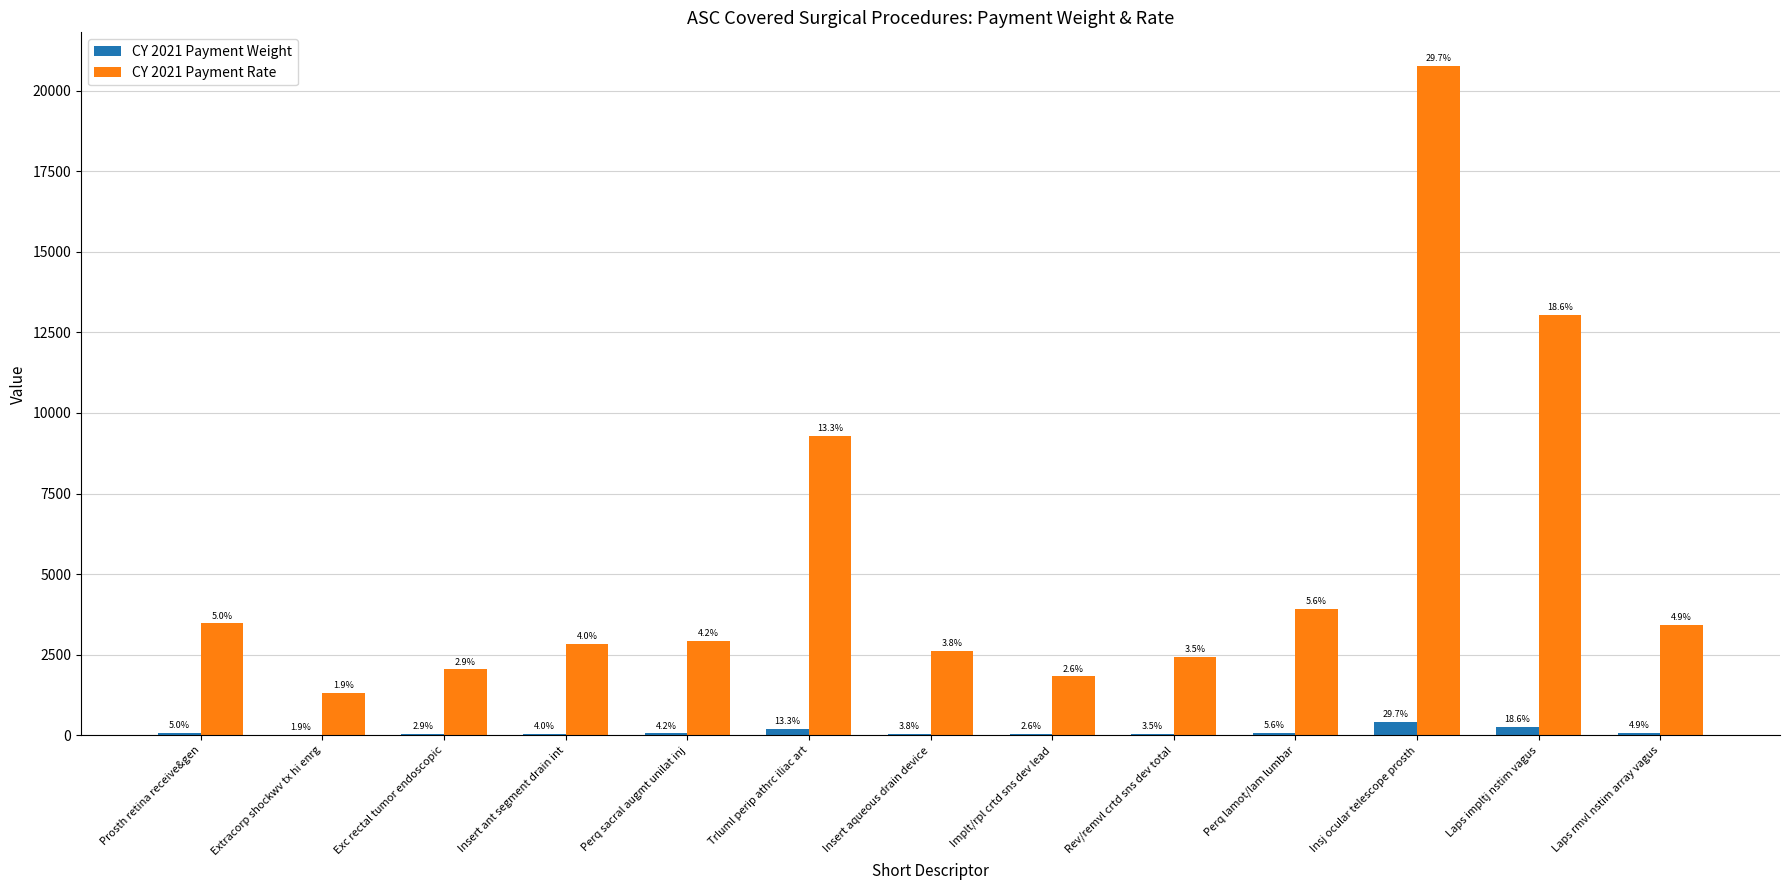

What are all the series names shown in the legend?

CY 2021 Payment Weight, CY 2021 Payment Rate